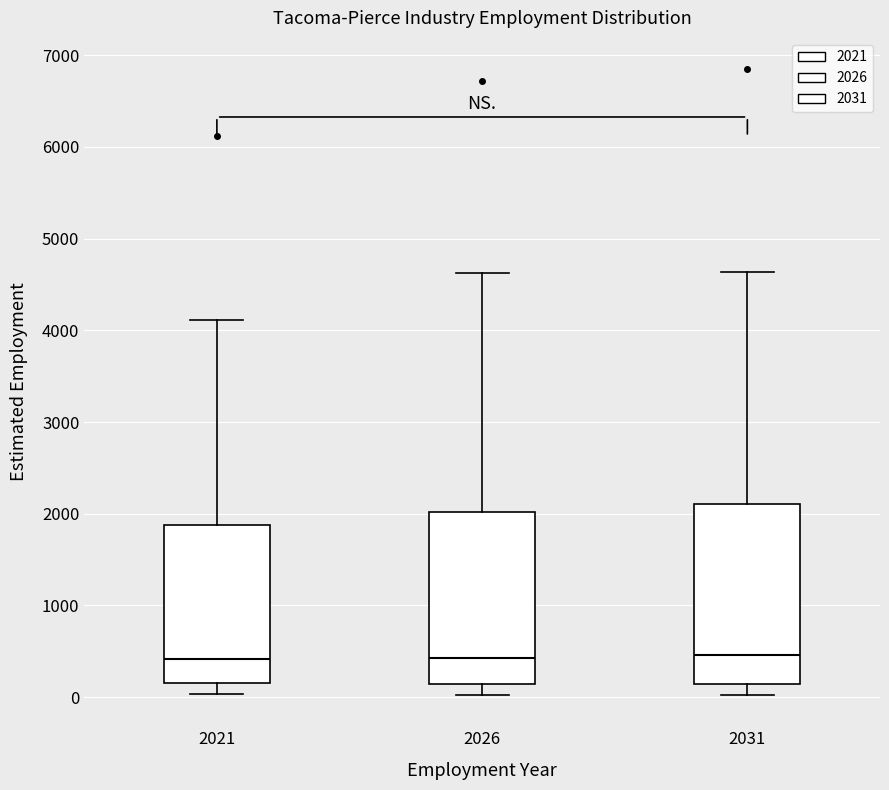

Where does the lower whisker of the box at x = 2026 end on the y-axis? The values are not printed on the chart, so give them approximately, as read against the axis.

0